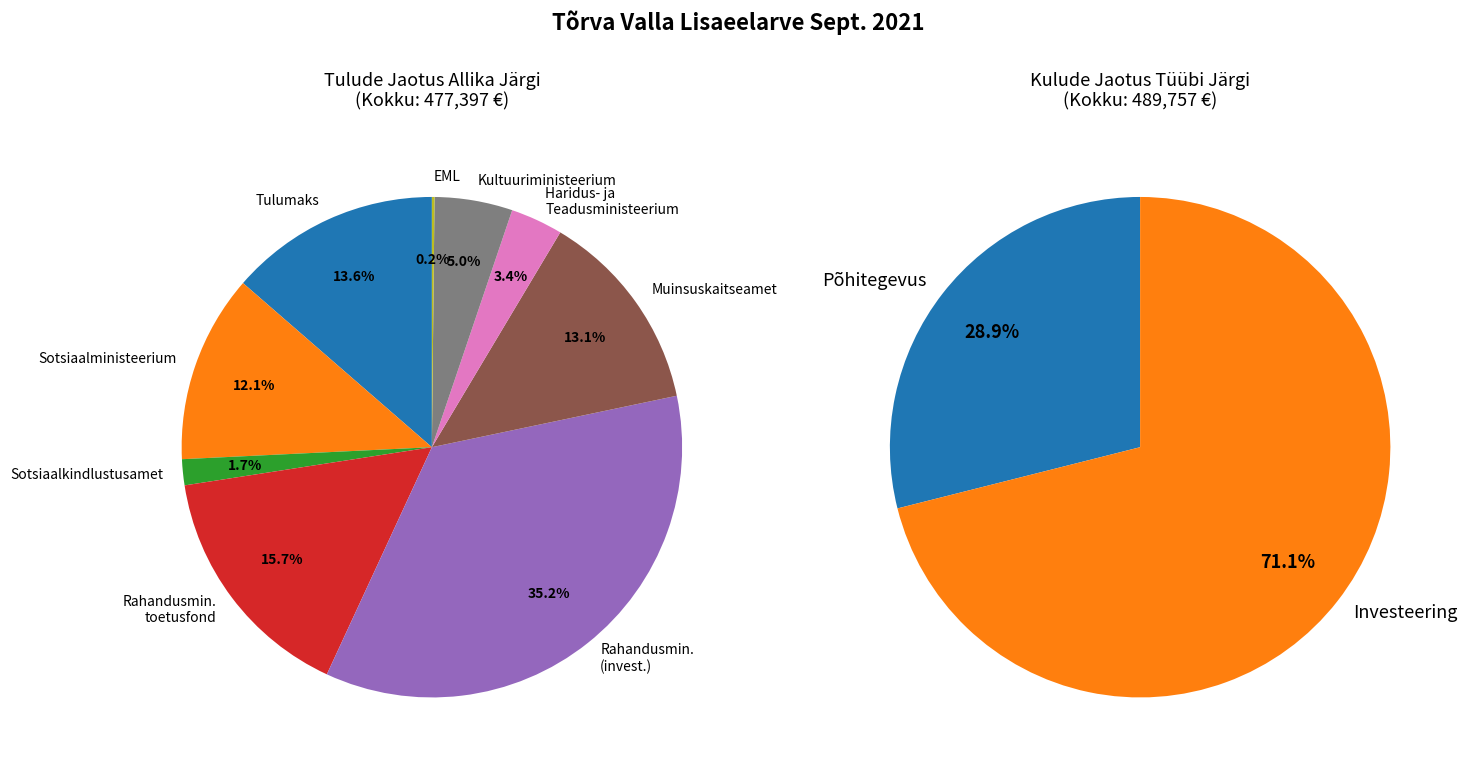

Is it true that Eesti Muusikakoolide Liit is 12% of the pie?

False